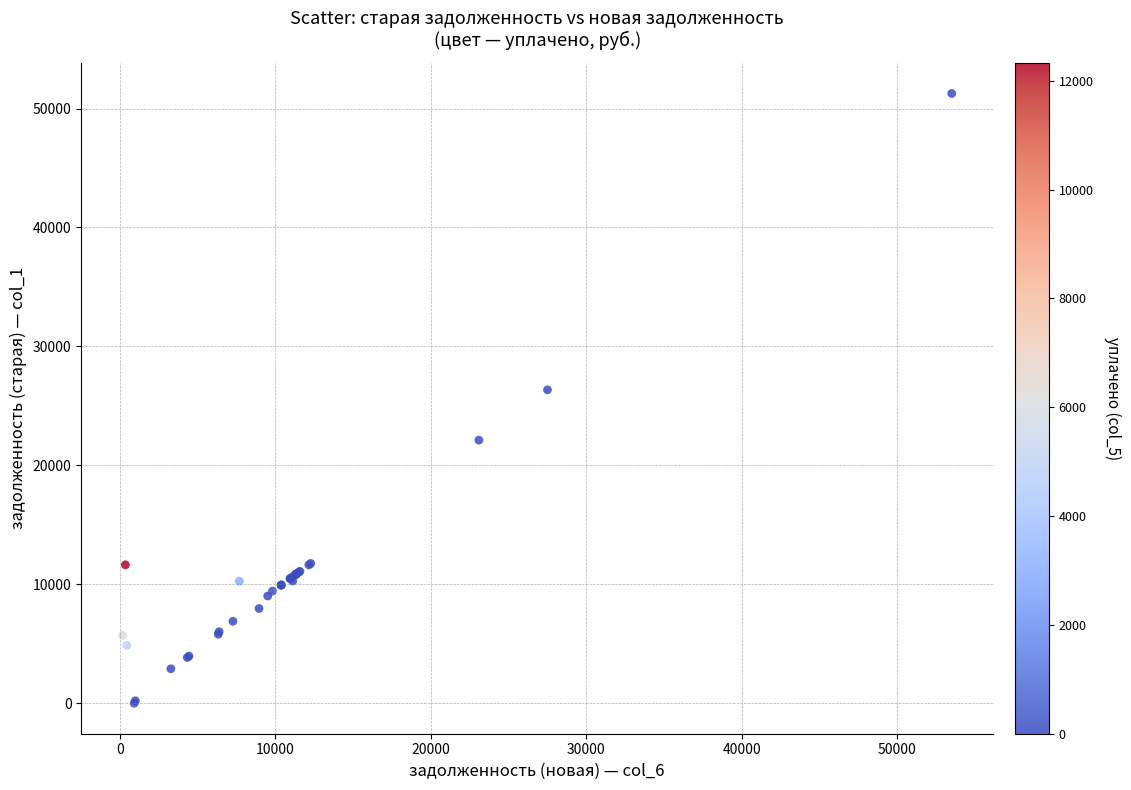

What Y value in the scatter plot is closest to 25633?

26346.2